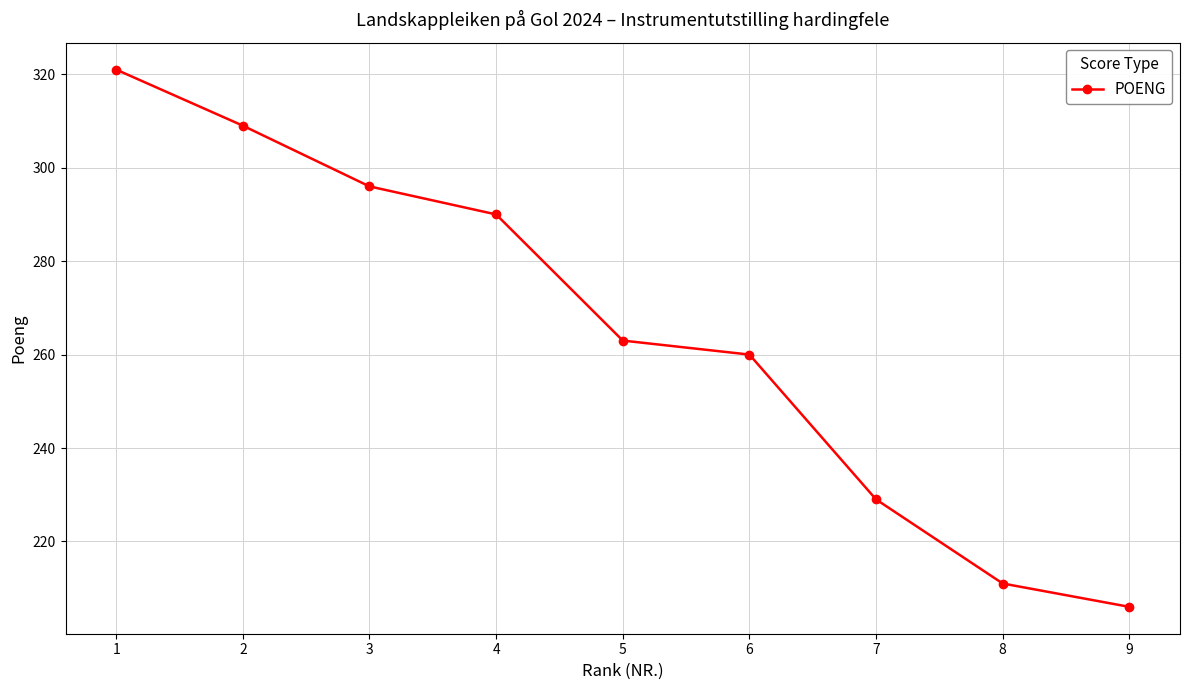

Reading left to right, extract all data points from this chart.

321	309	296	290	263	260	229	211	206